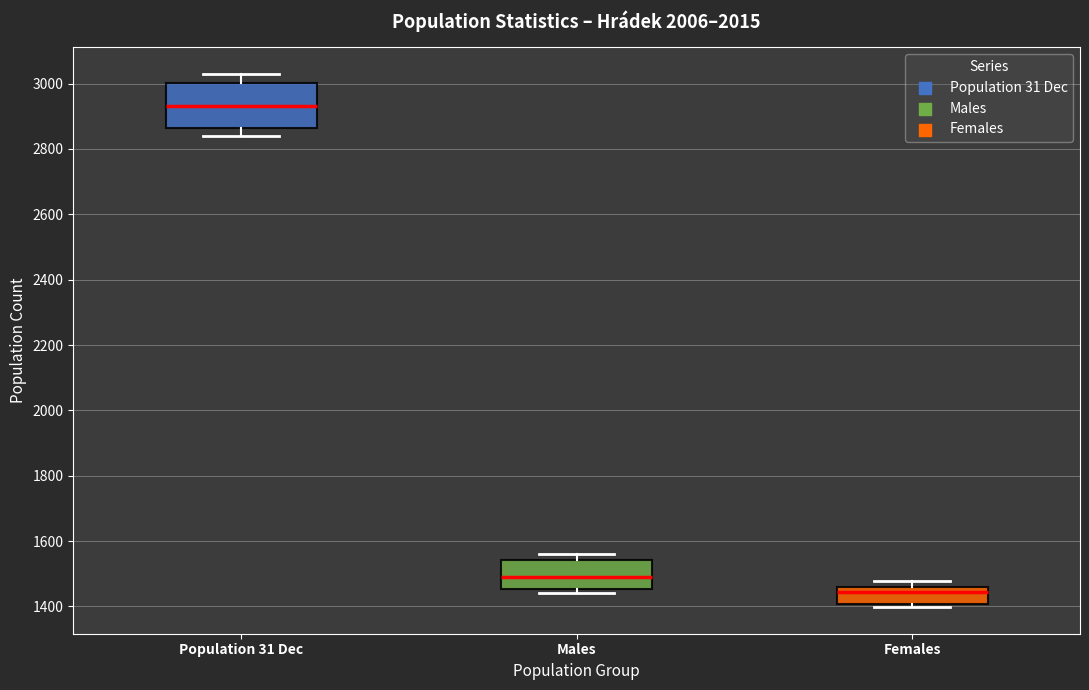

Where is the upper edge of the box for Males on the y-axis? The values are not printed on the chart, so give them approximately, as read against the axis.

1540